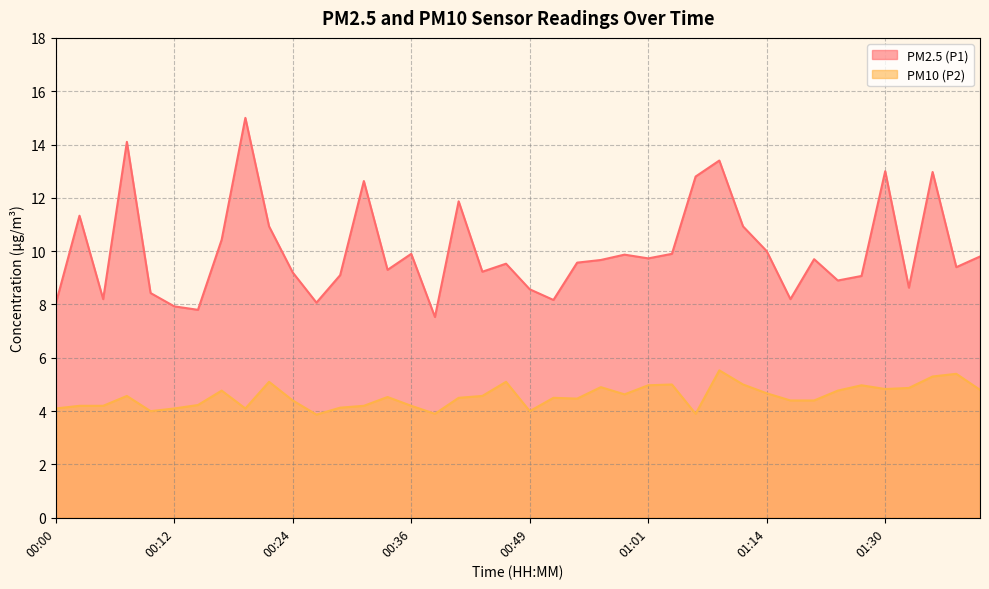

The value of PM2.5 (P1) at 00:44 is 12.3. True or false?

False